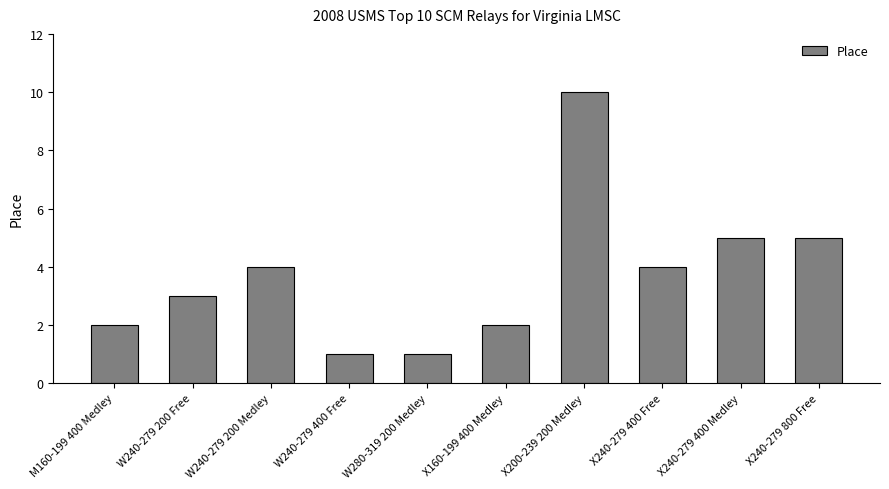

How many values are between 2 and 5?

7